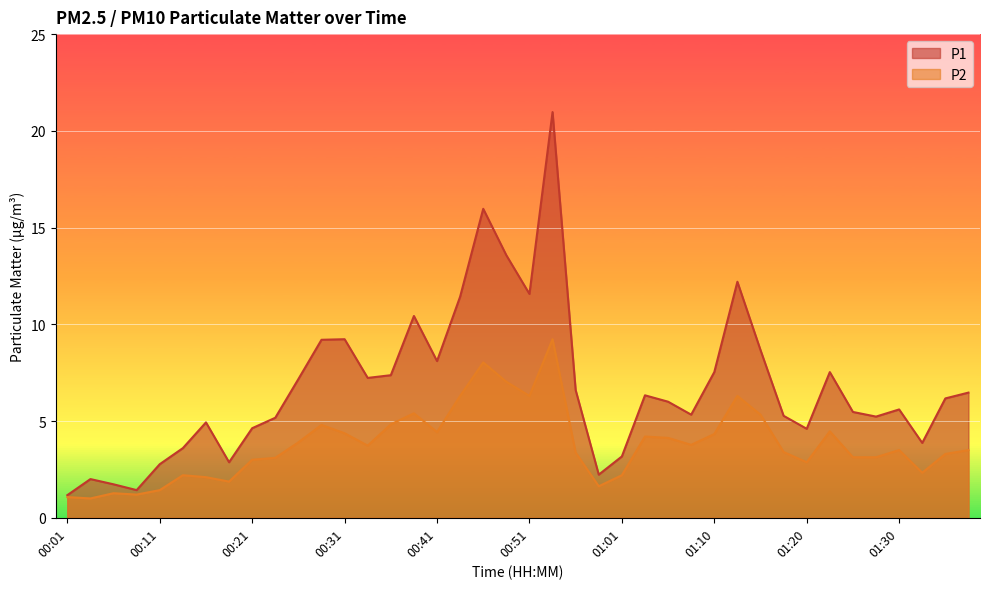

True or false: P2 and P1 cross at least once.

False